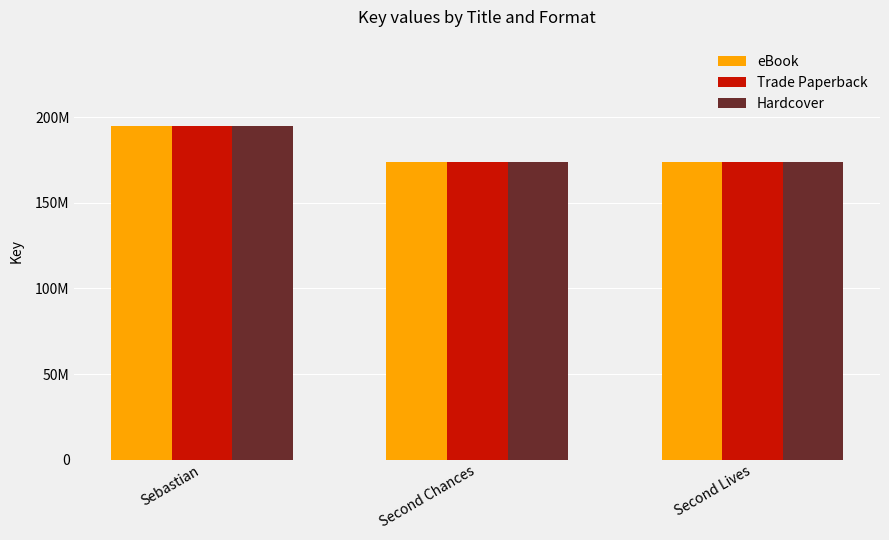

What are all the series names shown in the legend?

eBook, Trade Paperback, Hardcover